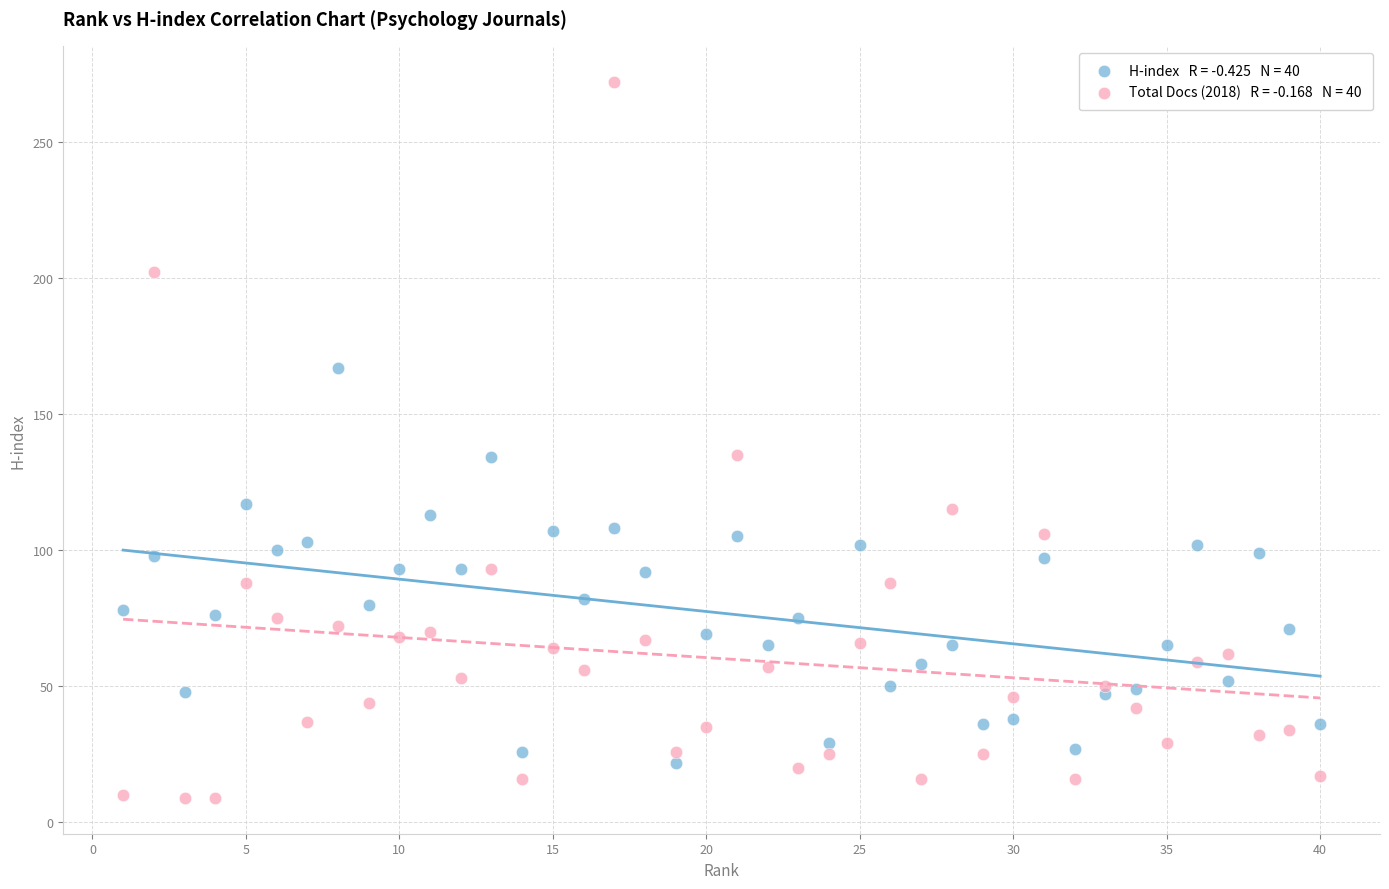

Across all data points, what is the range of Y values (max minus min)?

263